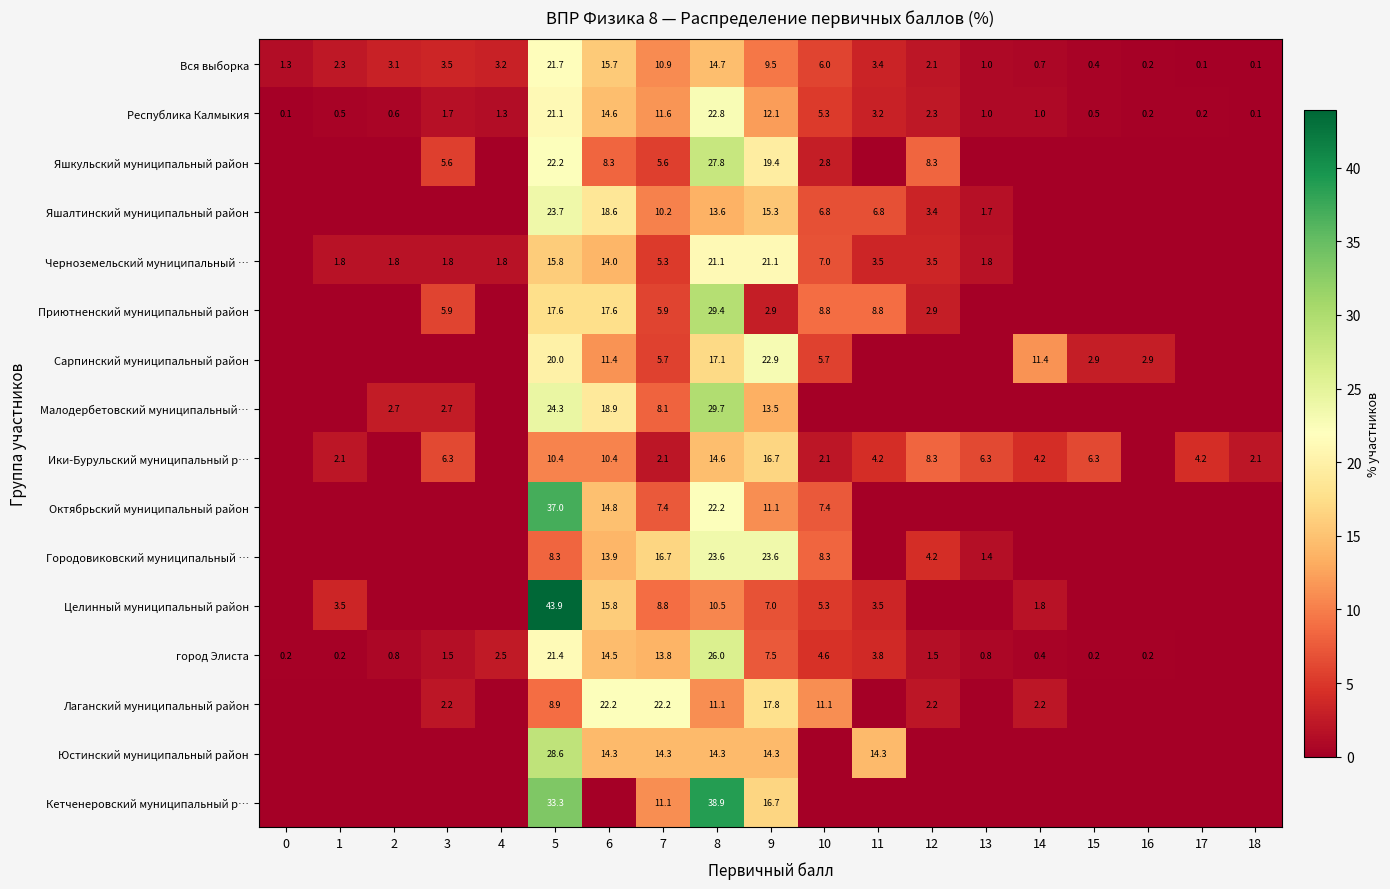

True or false: Сарпинский муниципальный район has a value of 11.4 at 6.

True